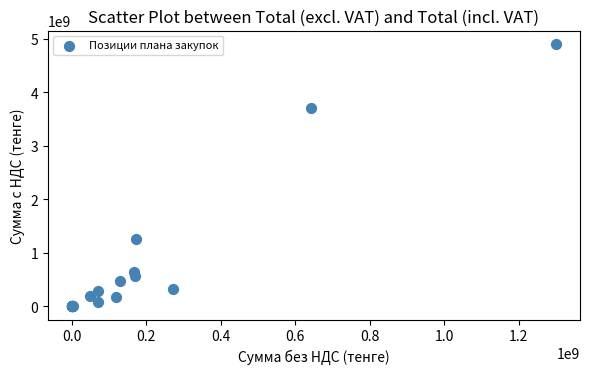

What Y value in the scatter plot is closest to 2454383814?

1253745889.8